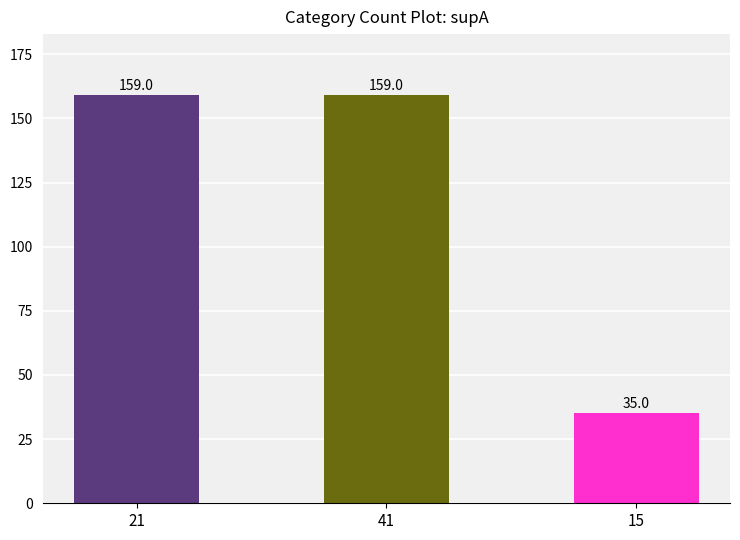

What is the difference between the maximum and minimum values?

124